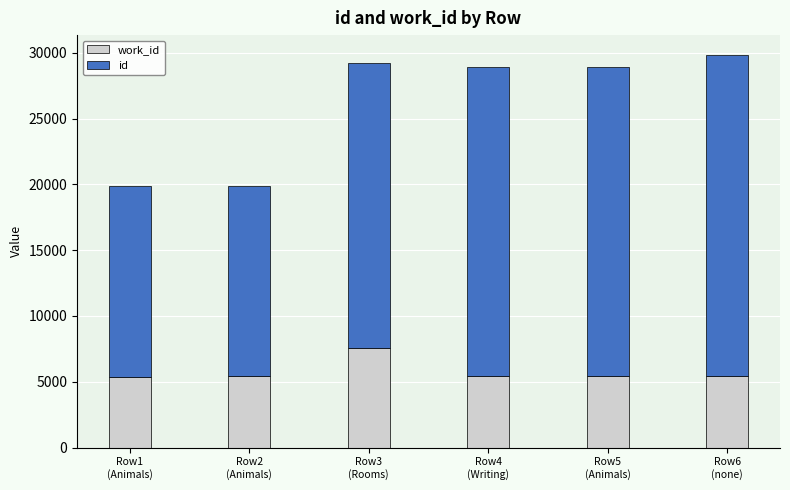

How many distinct data groups are displayed?

2